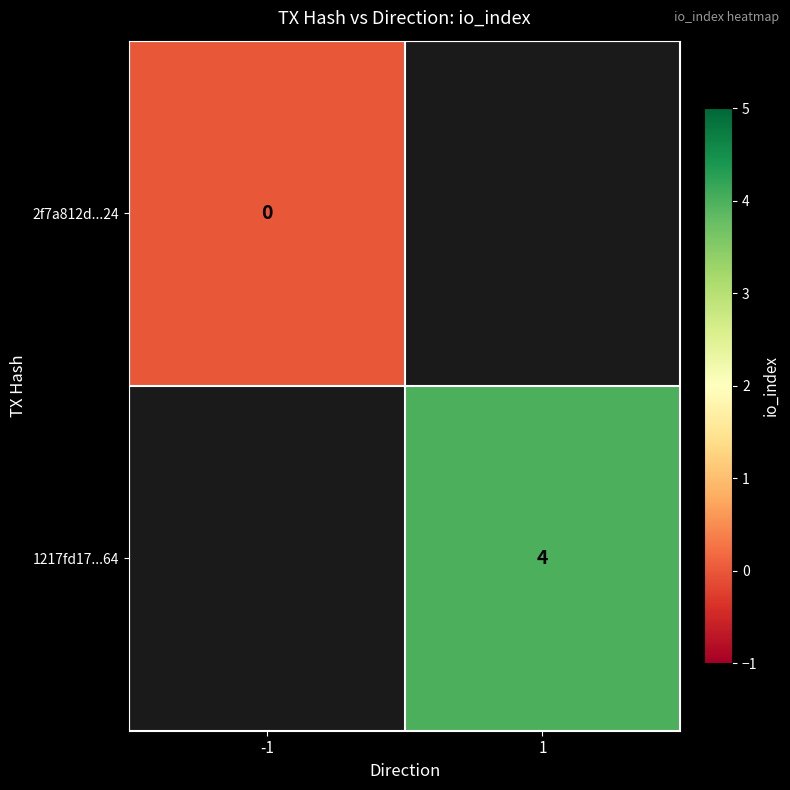

Between -1 and 1, which is larger?

1